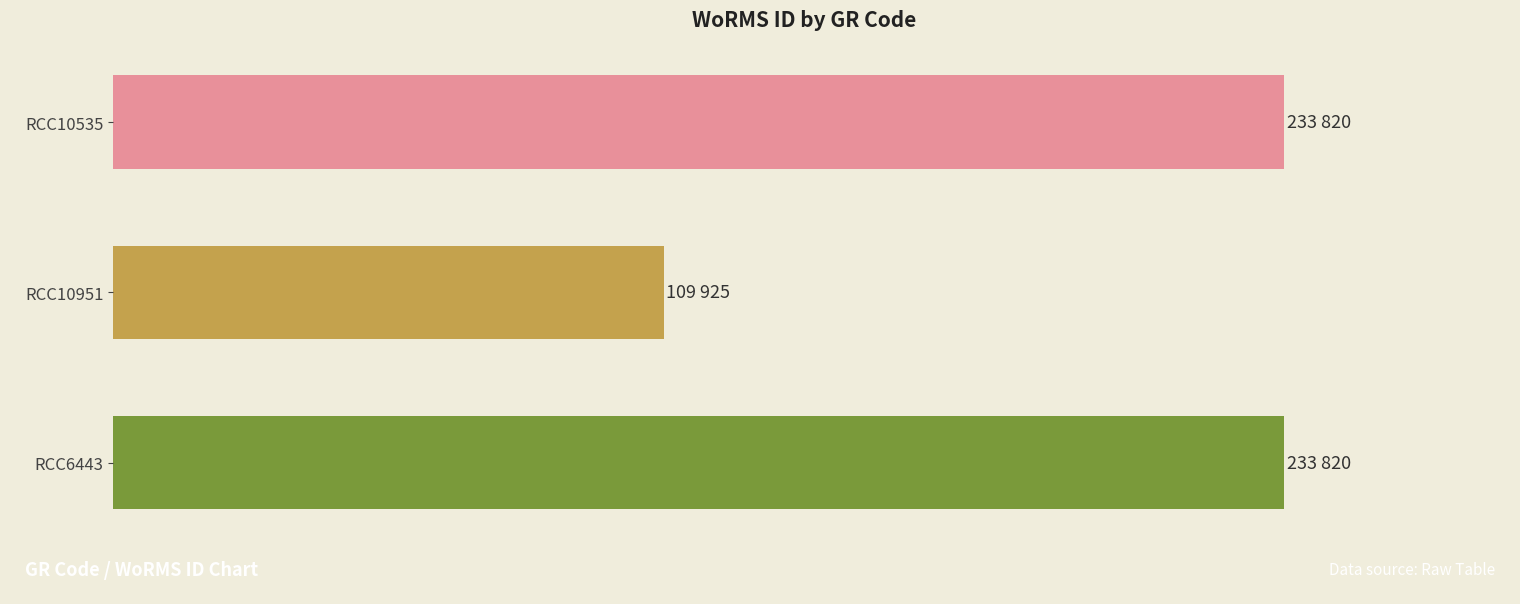

Does the chart contain any negative values?

No